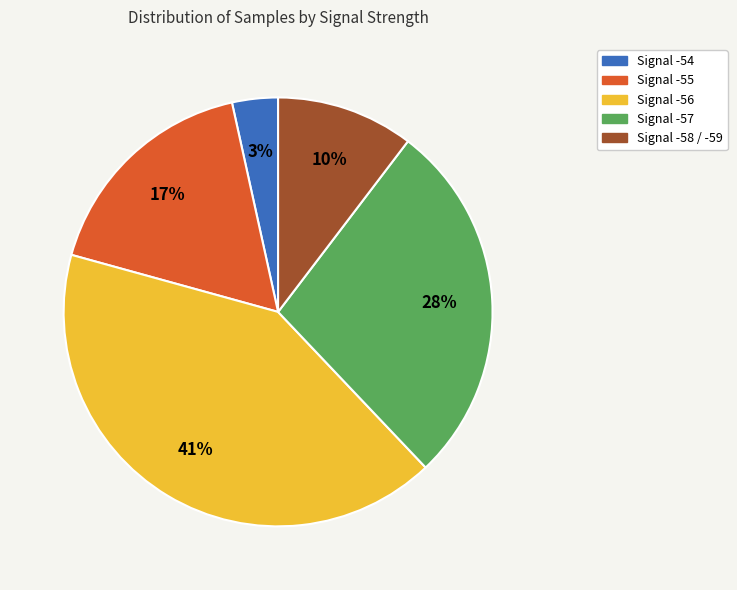

How many segments does this pie chart have?

5